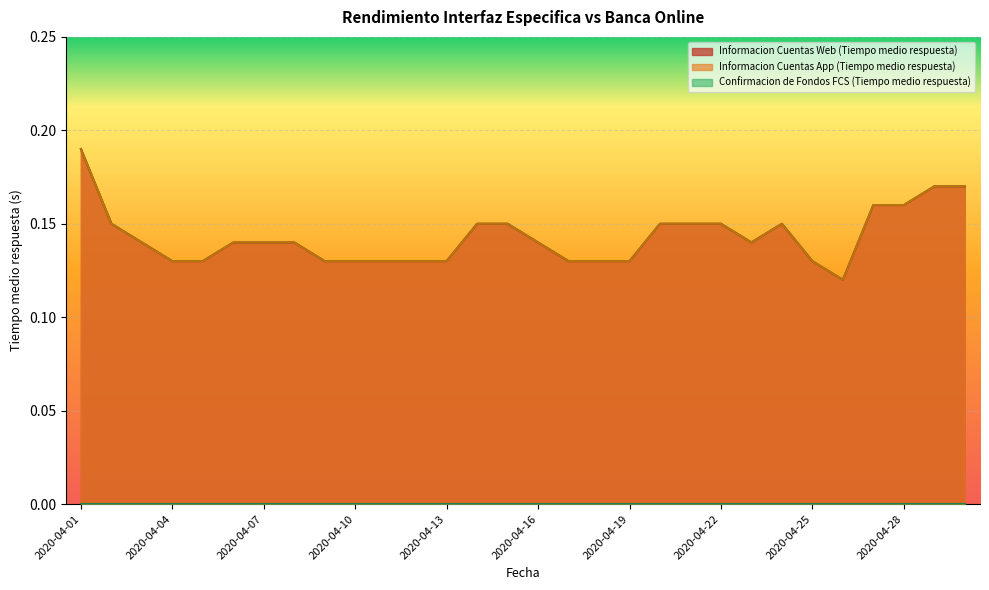

Is the value of Informacion Cuentas Web (Tiempo medio respuesta) at 2020-04-30 greater than the value of Informacion Cuentas App (Tiempo medio respuesta) at 2020-04-19?

Yes